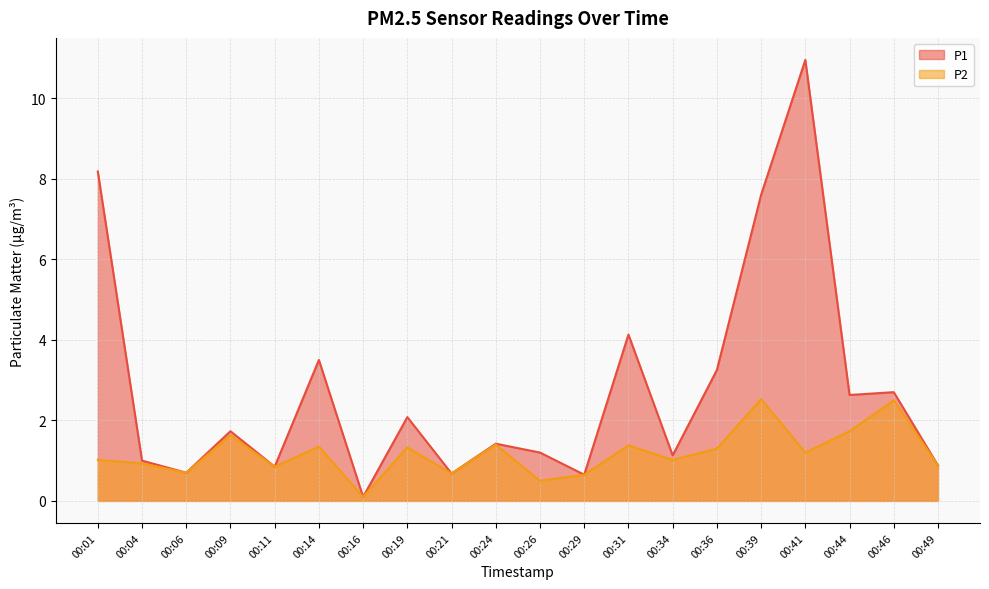

Reading left to right, extract all data points from this chart.

P1: 8.2	1.0	0.7	1.7	0.8	3.5	0.1	2.1	0.7	1.4	1.2	0.7	4.1	1.1	3.2	7.6	10.9	2.6	2.7	0.9
P2: 1.0	0.9	0.7	1.6	0.8	1.4	0.1	1.3	0.7	1.4	0.5	0.7	1.4	1.0	1.3	2.5	1.2	1.7	2.5	0.9